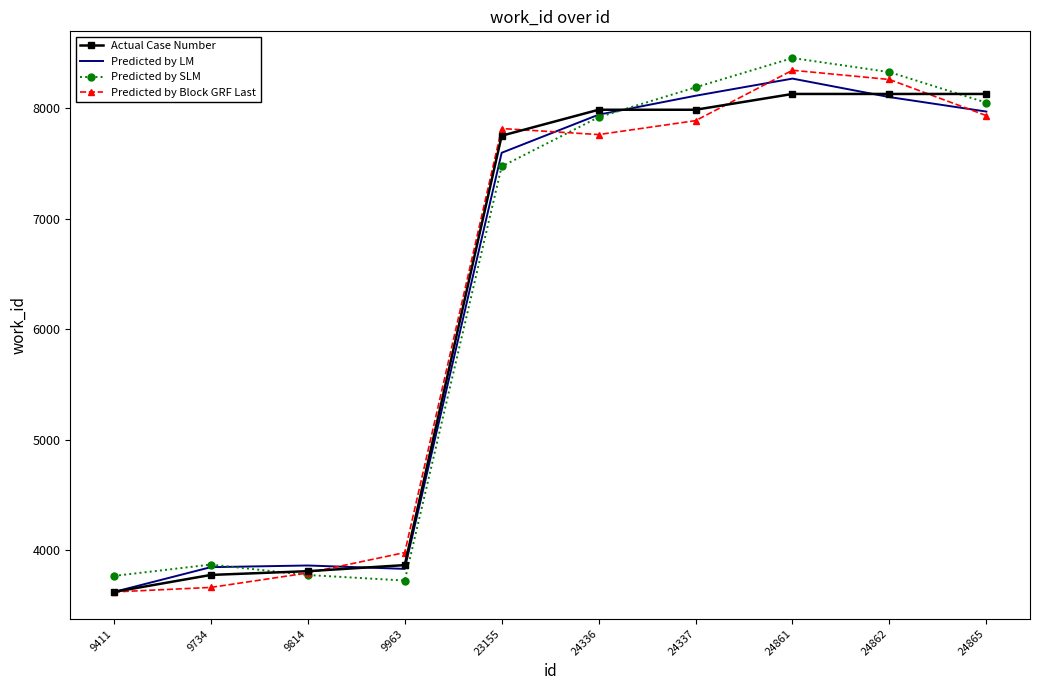

What is the total value across all series at 24861?

33202.8